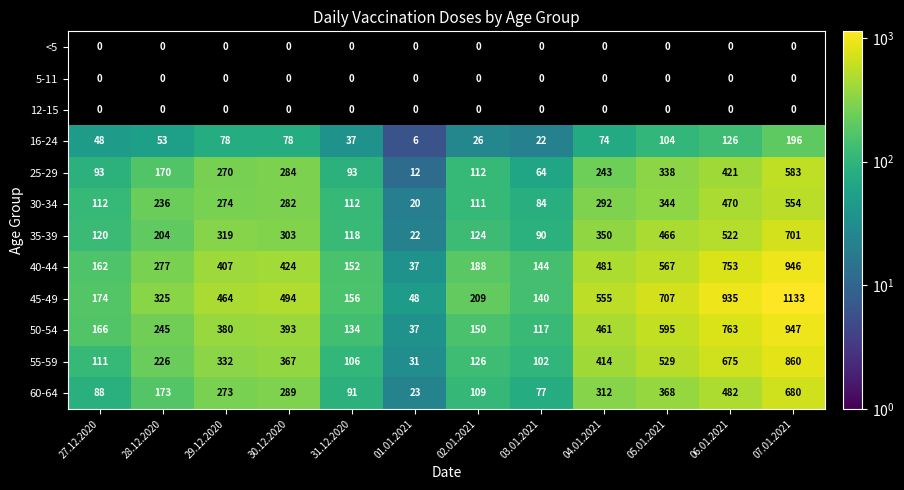

Is it true that 45-49 equals 116 at 27.12.2020?

False